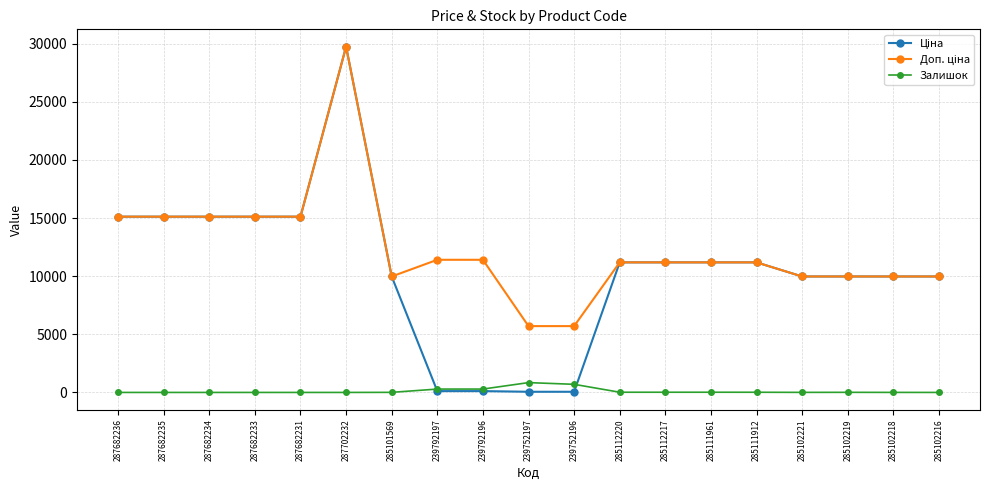

What is the total value across all series at 285102216?

19950.0